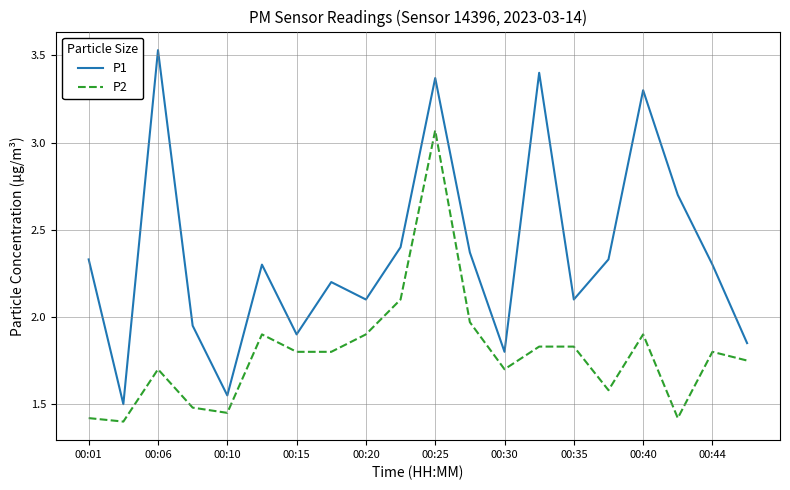

What is the lowest value of the P1 series?

1.5